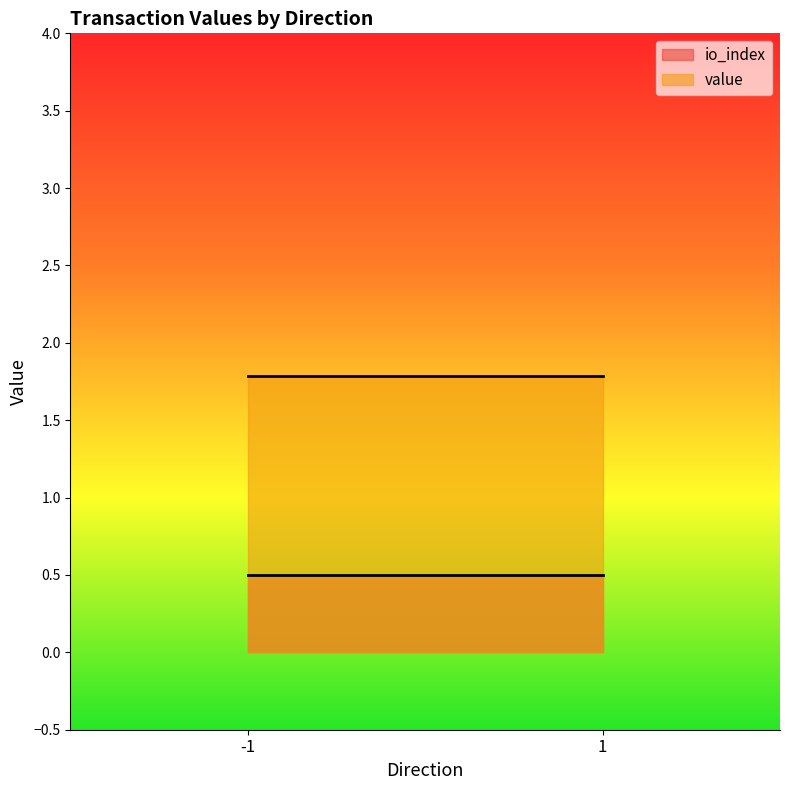

At which category is the sum across all series the highest?

-1